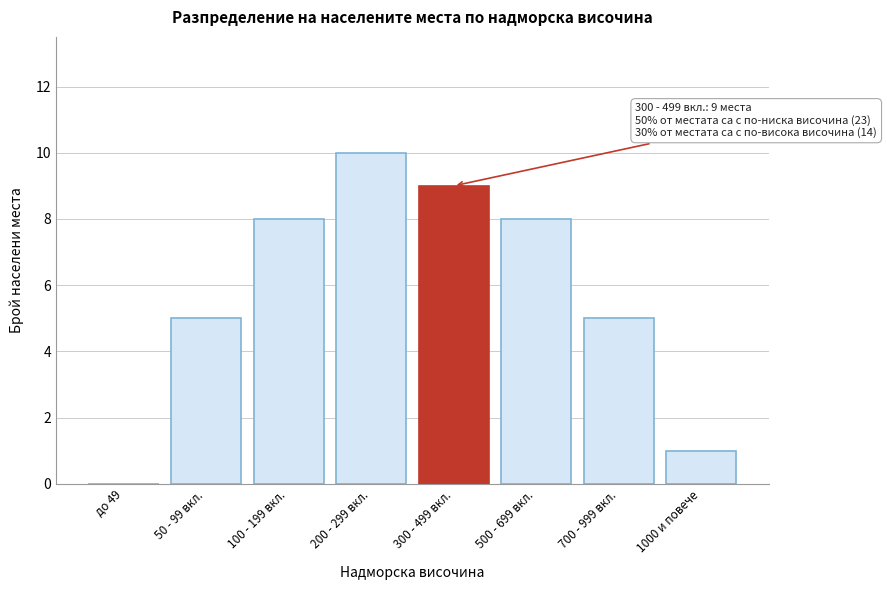

Reading right to left, extract all data points from this chart.

1000 и повече=1	700 - 999 вкл.=5	500 - 699 вкл.=8	300 - 499 вкл.=9	200 - 299 вкл.=10	100 - 199 вкл.=8	50 - 99 вкл.=5	до 49=0